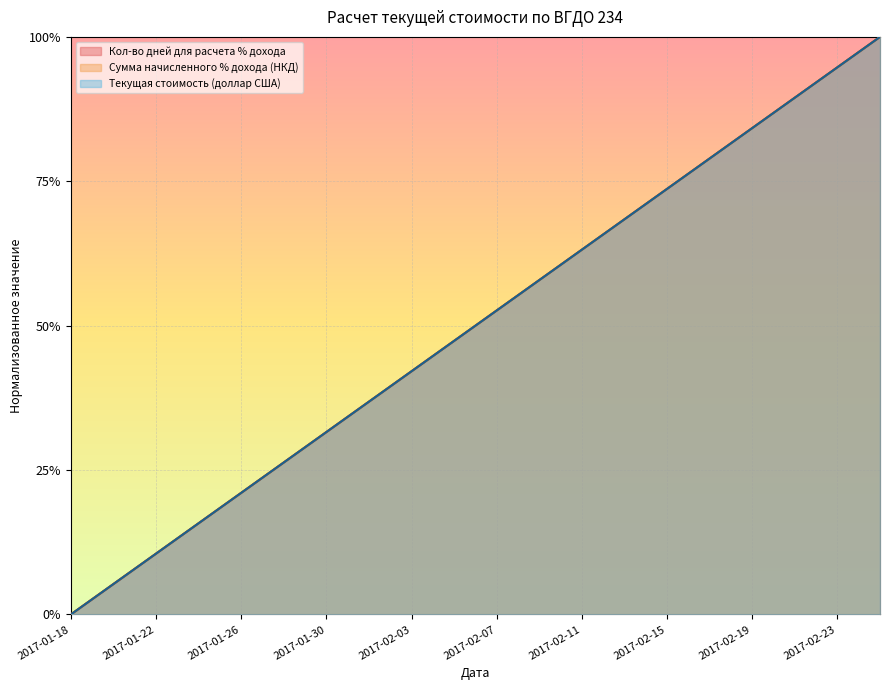

Is the value of Текущая стоимость (доллар США) at 2017-02-12 greater than the value of Сумма начисленного % дохода (НКД) at 2017-02-10?

Yes